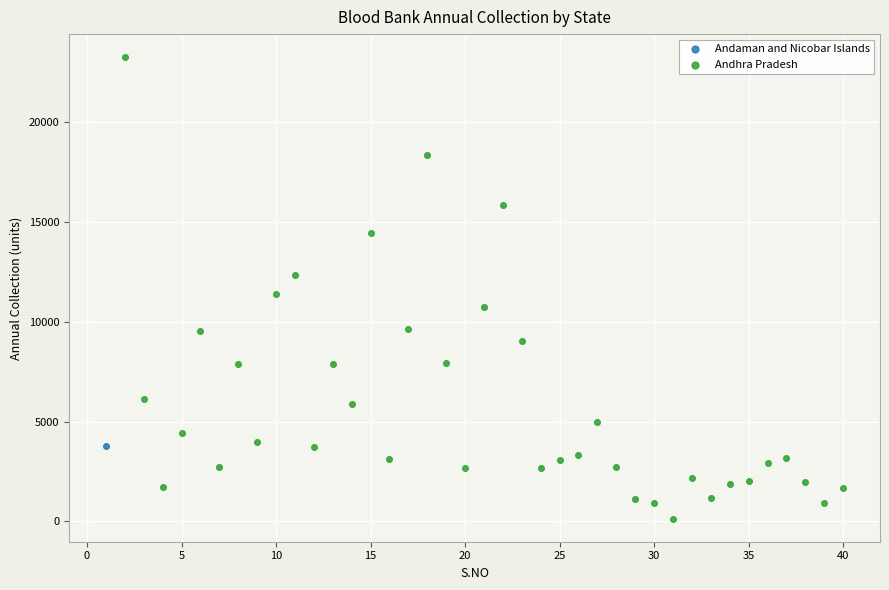

What are all the series names shown in the legend?

Andaman and Nicobar Islands, Andhra Pradesh